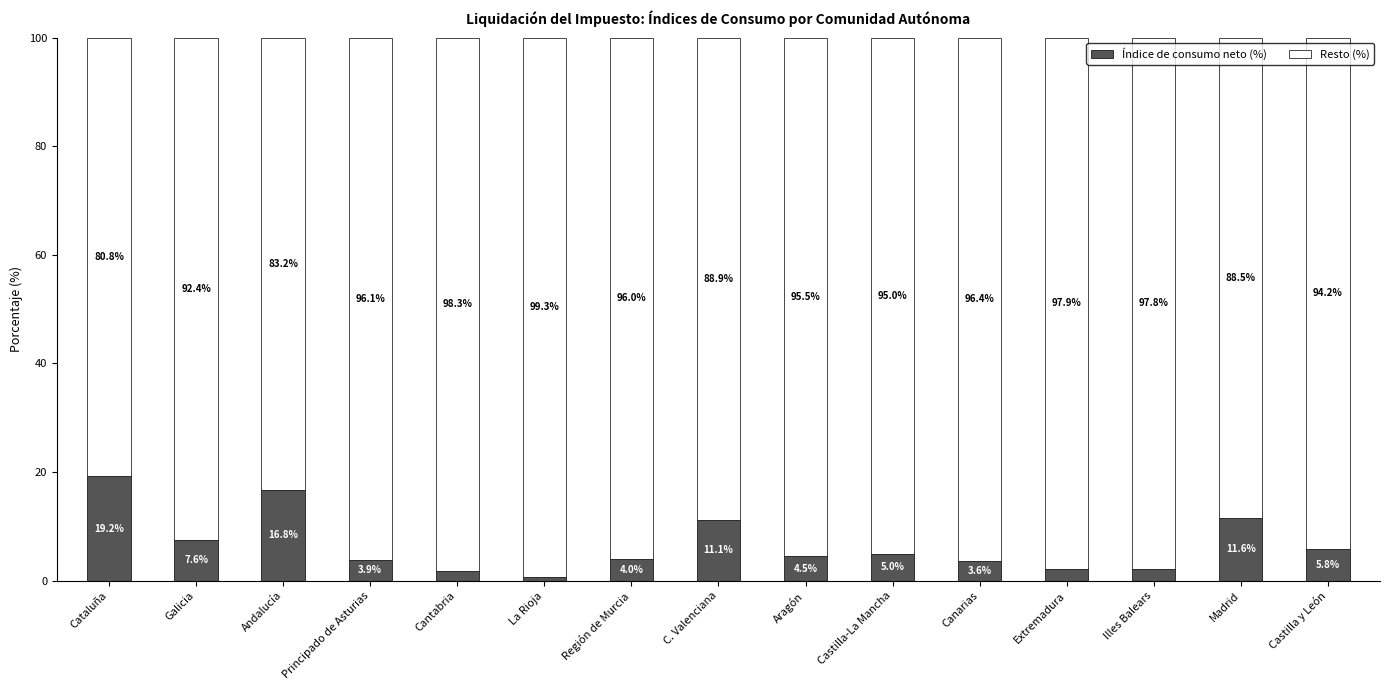

Where is Índice de consumo neto (%) nearest to the value 9?

Galicia